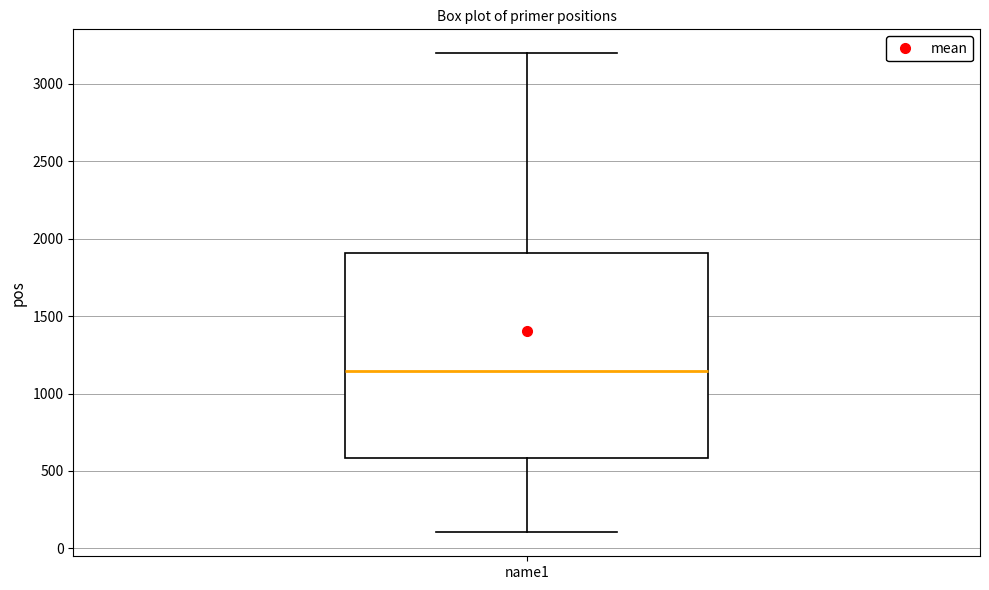

Read this box plot against the y-axis: the position of the median line, the range covered by the box, and the ends of both whiskers. The values are not printed on the chart, so give them approximately, as read against the axis.

median 1150, box 600 to 1900, whiskers 100 to 3200